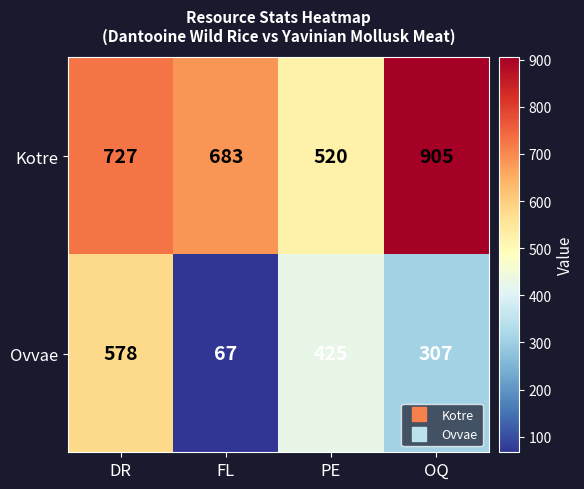

Rank the series by their maximum value, from lowest to highest.

Ovvae, Kotre